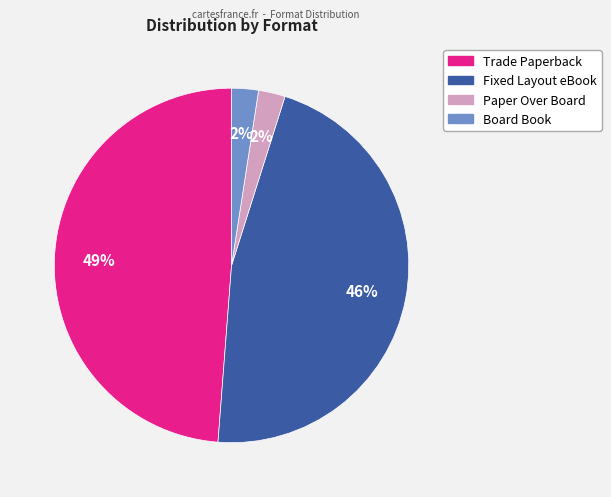

Which has a higher value, Fixed Layout eBook or Trade Paperback?

Trade Paperback